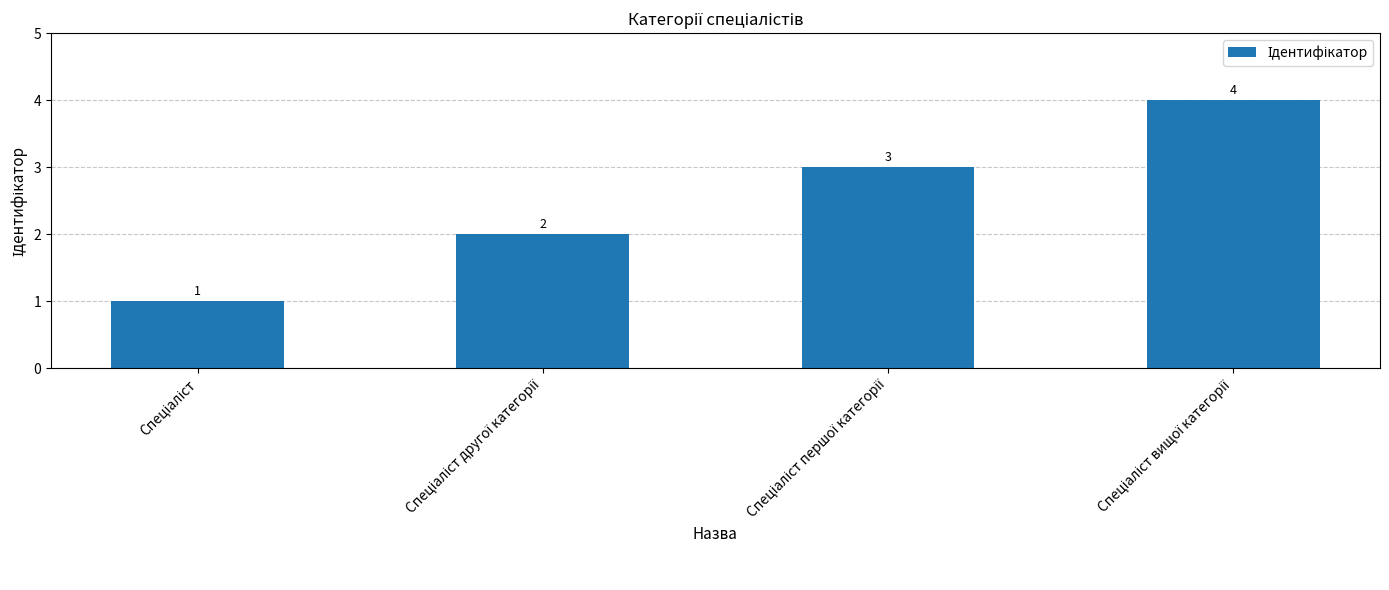

What is the difference between the maximum and minimum values?

3